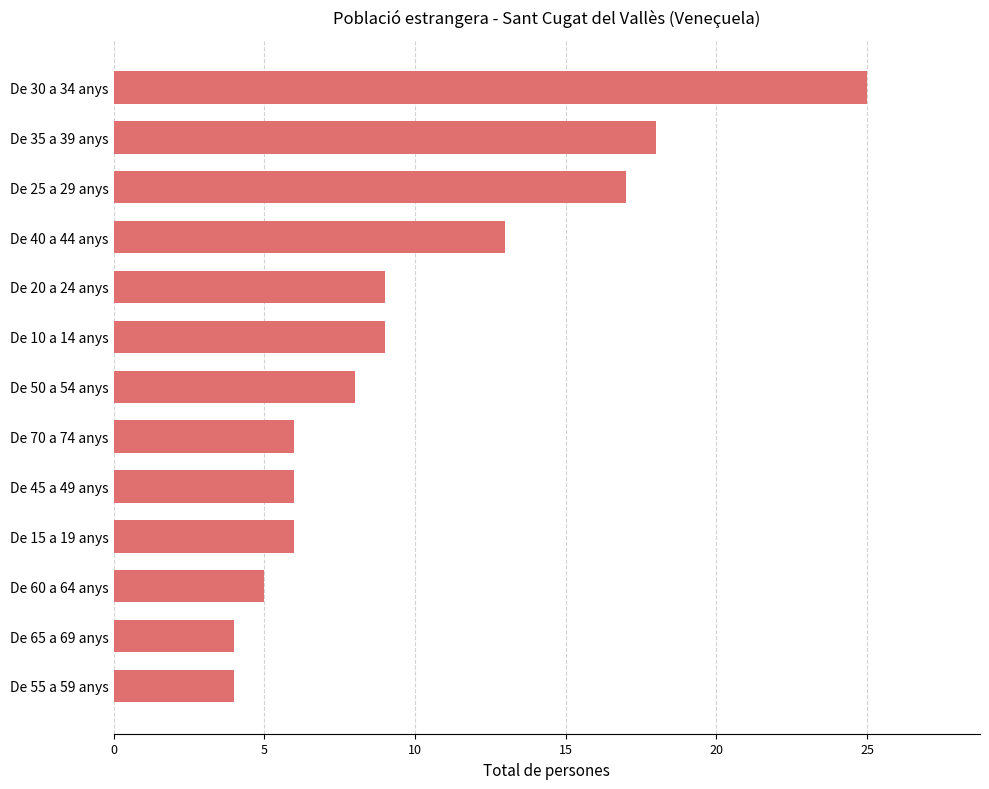

What is the greatest value displayed?

25